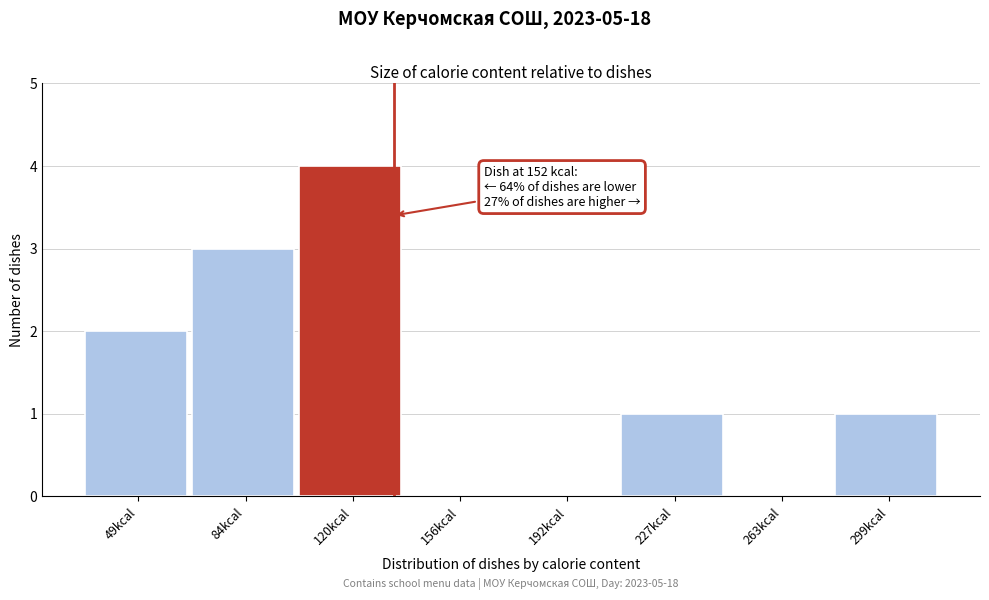

Reading left to right, what are all the values shown in this chart?

49kcal=2	84kcal=3	120kcal=4	156kcal=0	192kcal=0	227kcal=1	263kcal=0	299kcal=1